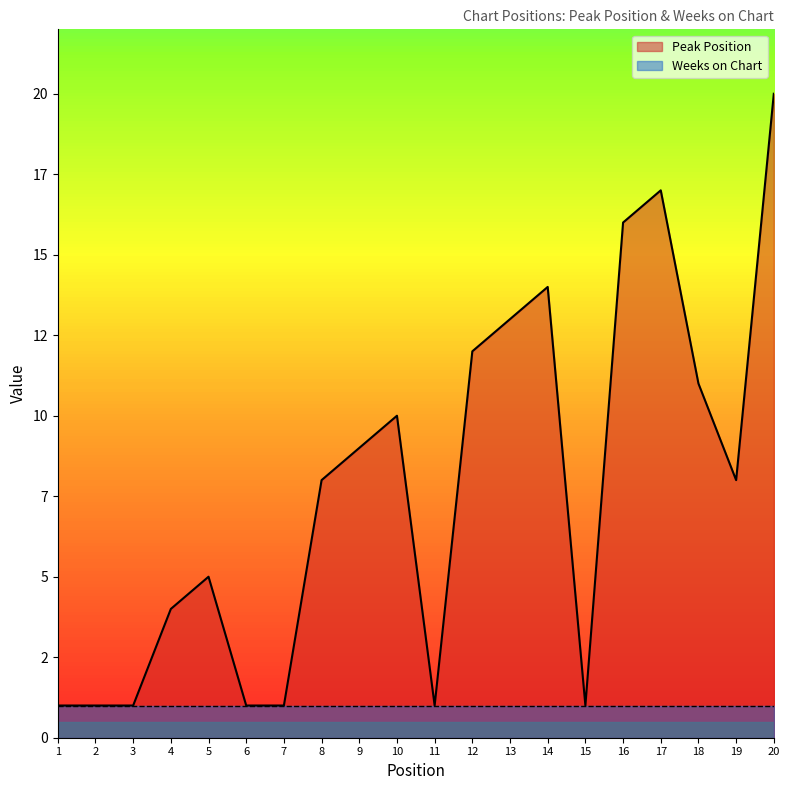

Which category has the lowest value across all series?

1